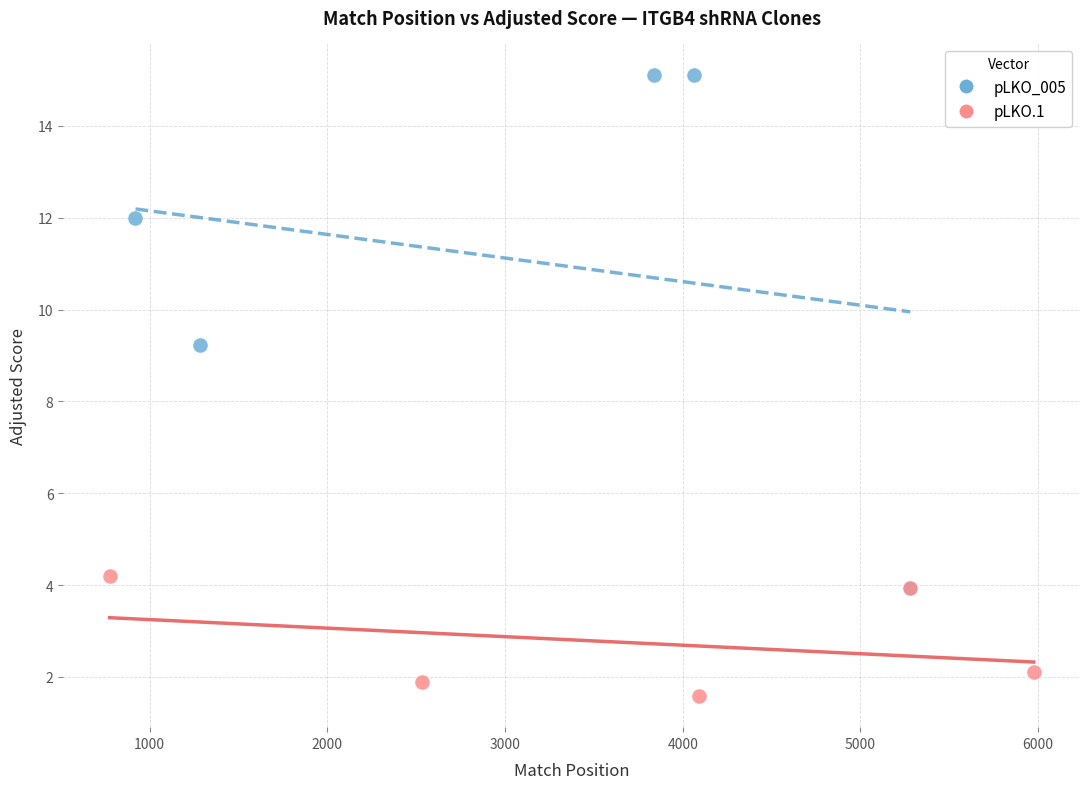

Which series has the largest Y range (max minus min)?

pLKO_005